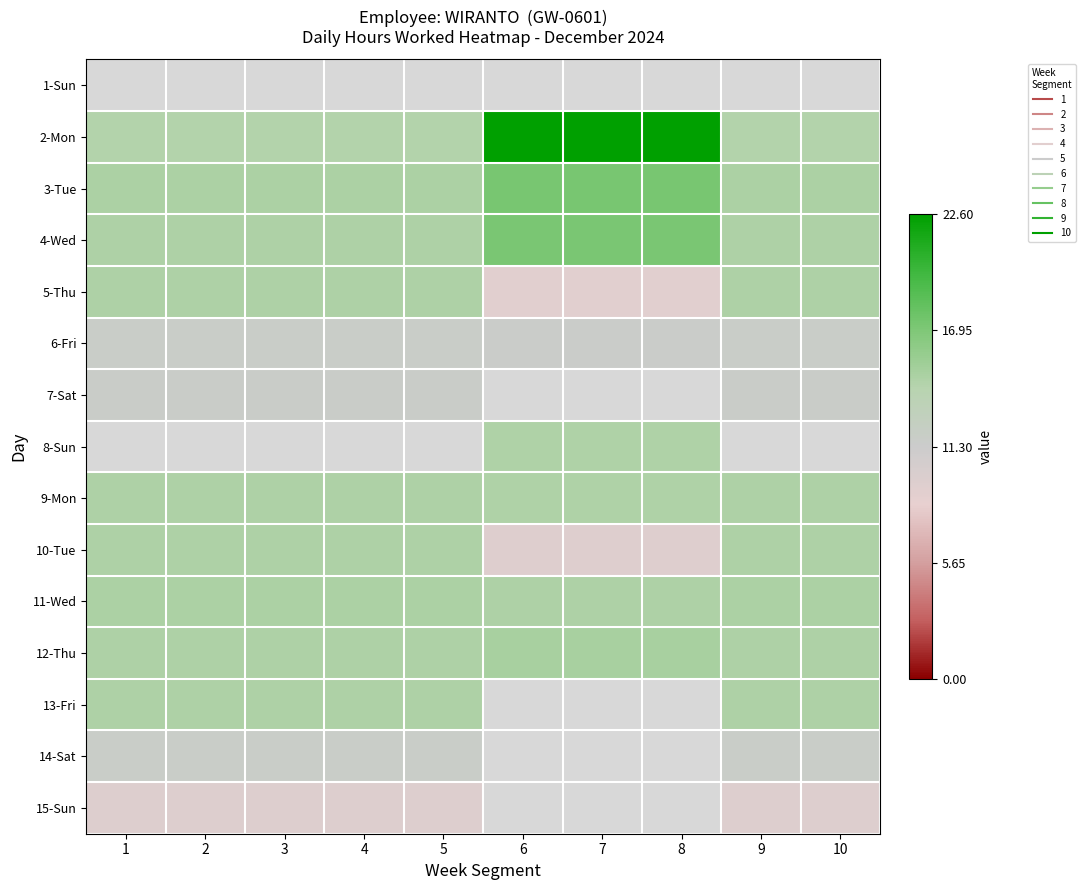

True or false: 11-Wed has a value of 6.5 at 9.

False